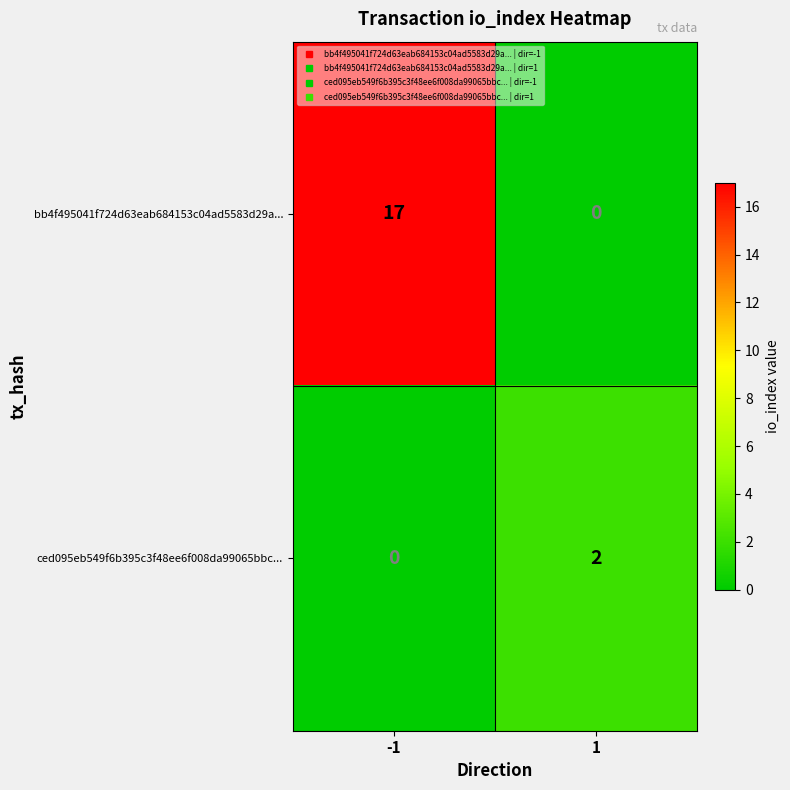

How many distinct data groups are displayed?

2